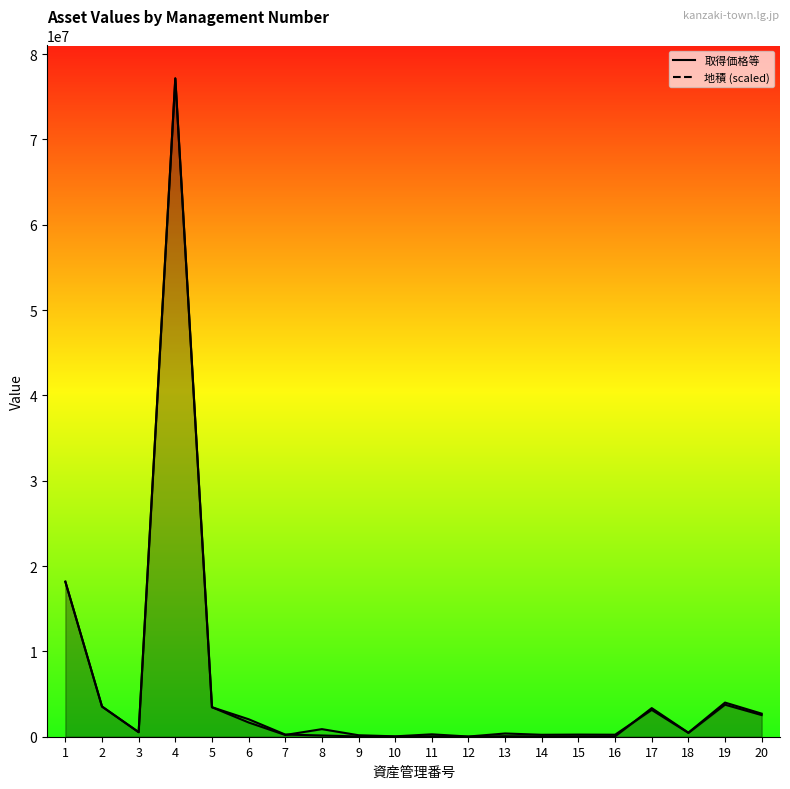

What is the value of the 取得価格等_line point at the 5th from the left?

3458000.0